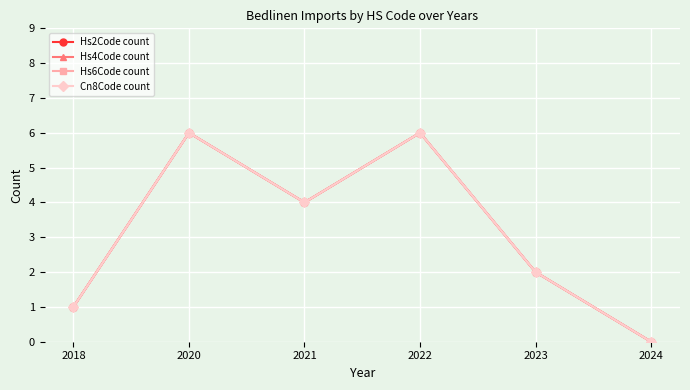

Is this an area chart (filled region under the line)?

No